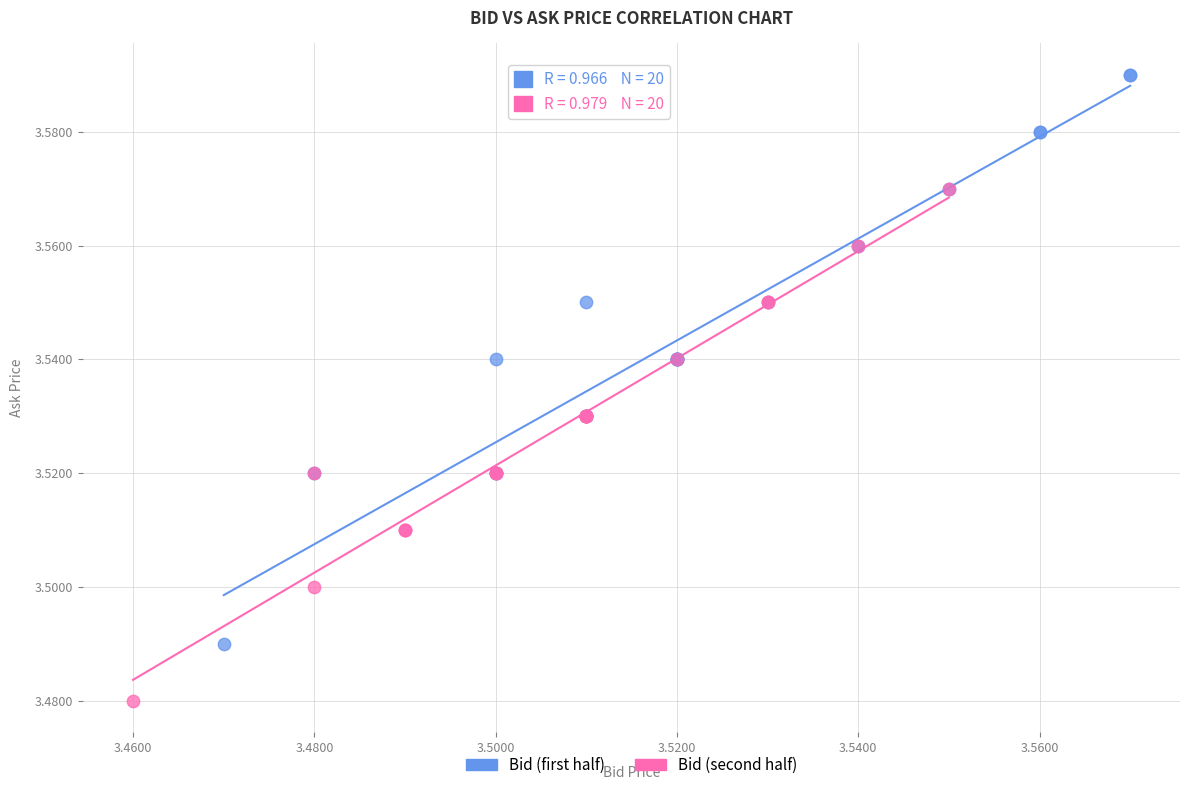

Which series reaches the maximum Y coordinate?

Bid (first half)